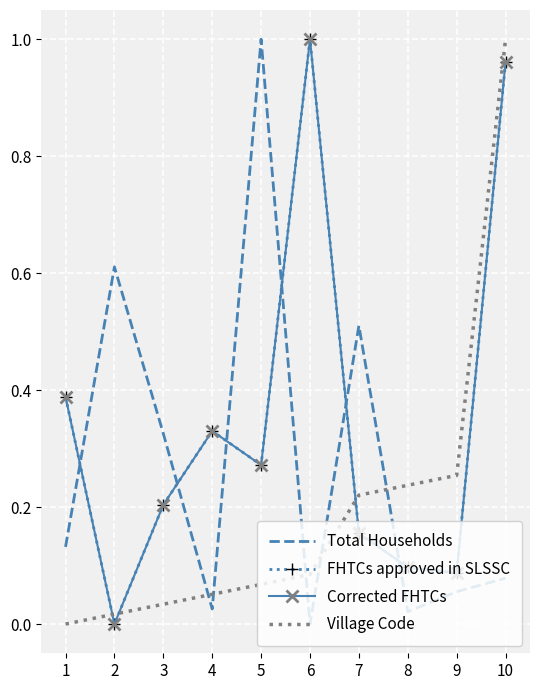

What is the difference between the highest and lowest values at 4?

0.3